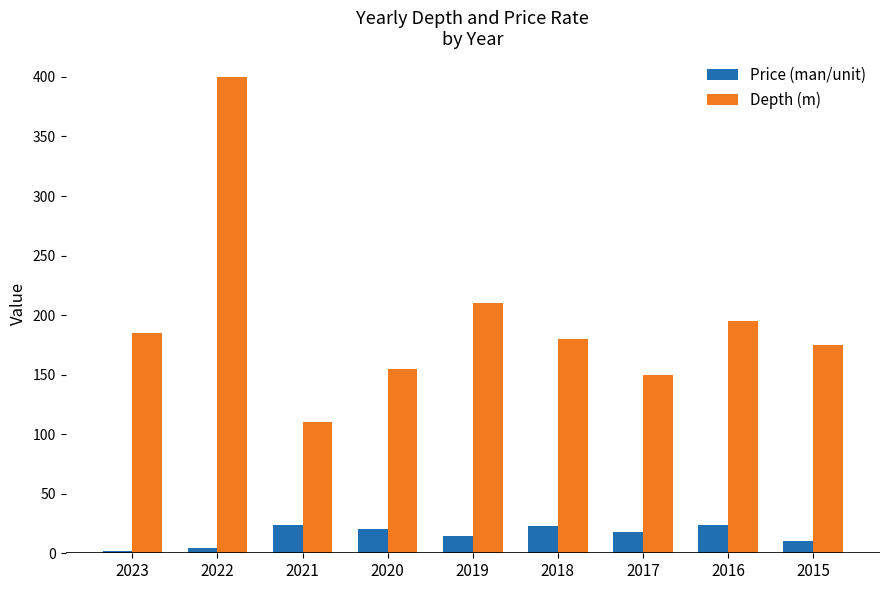

How many categories are shown in the chart?

9